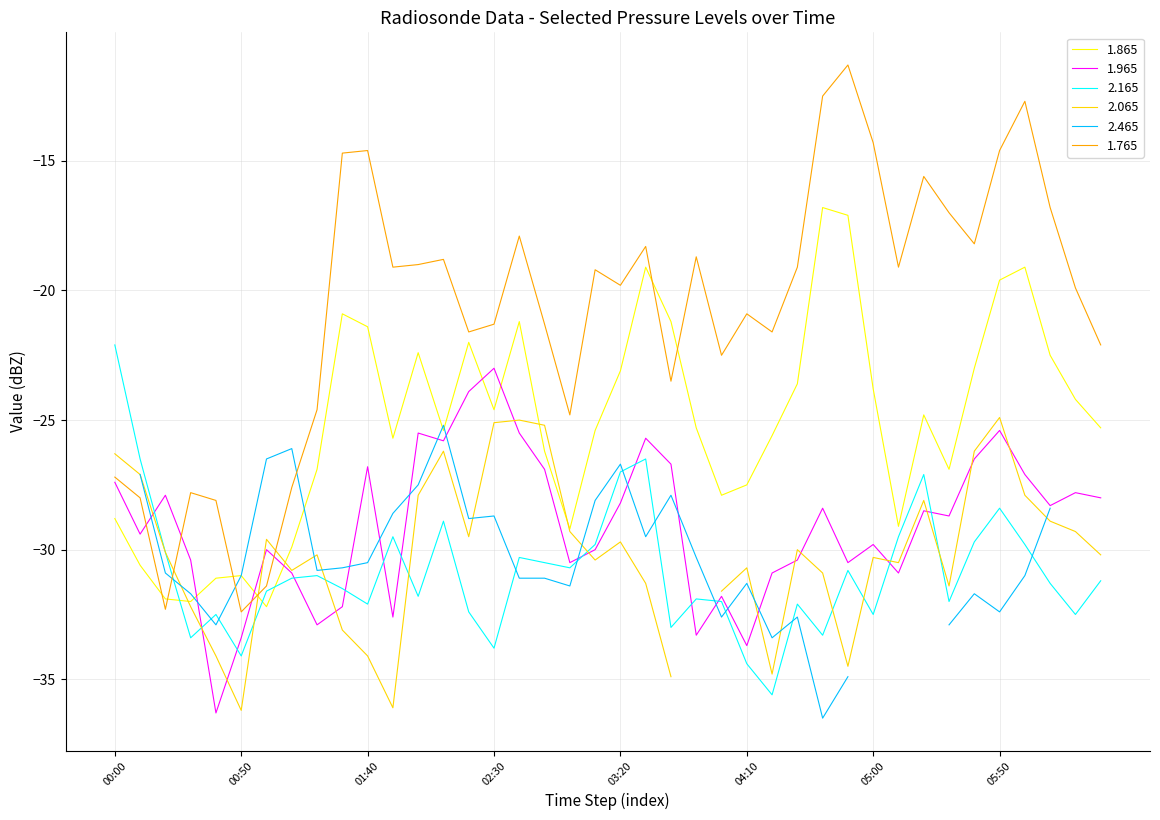

True or false: 1.765 has a value of -12.5 at 1999/01/31 04:40.

True